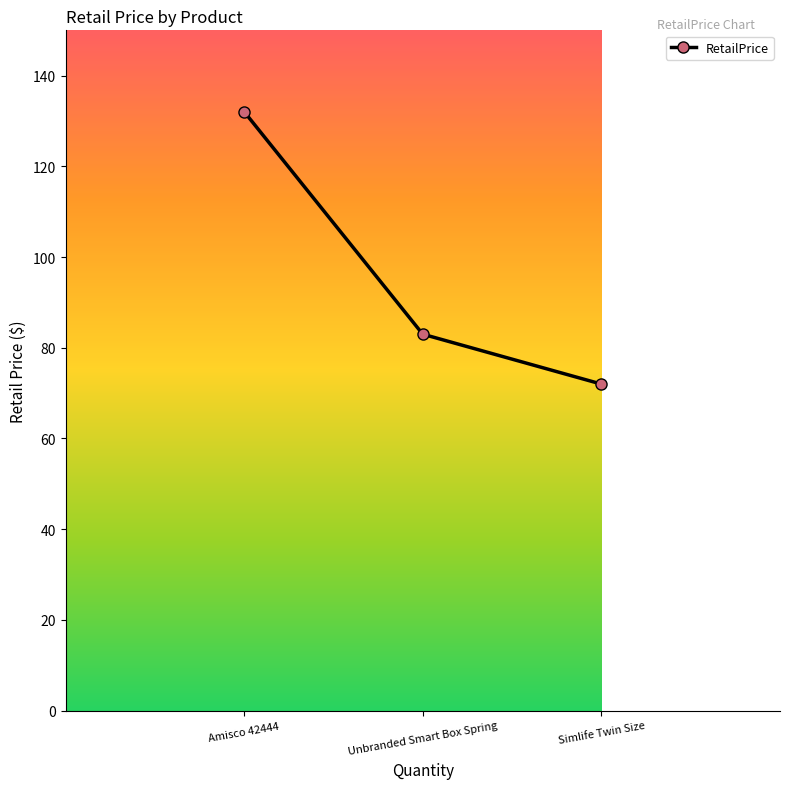

Which has a higher value, Simlife Twin Size or Amisco 42444?

Amisco 42444